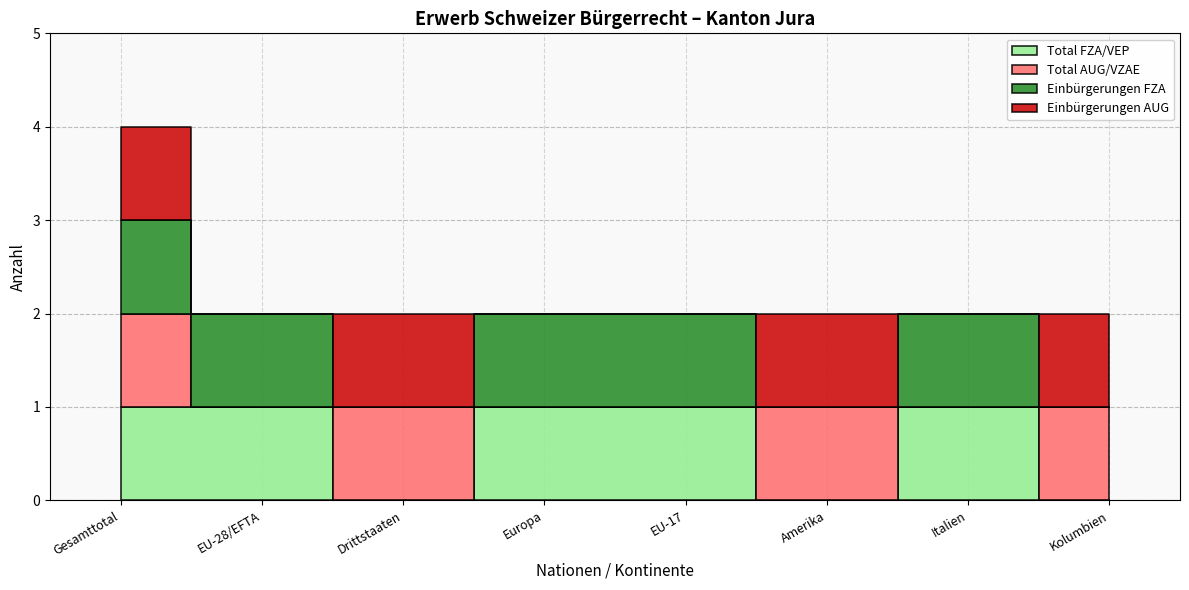

Which series has the largest total across all categories?

Total FZA/VEP